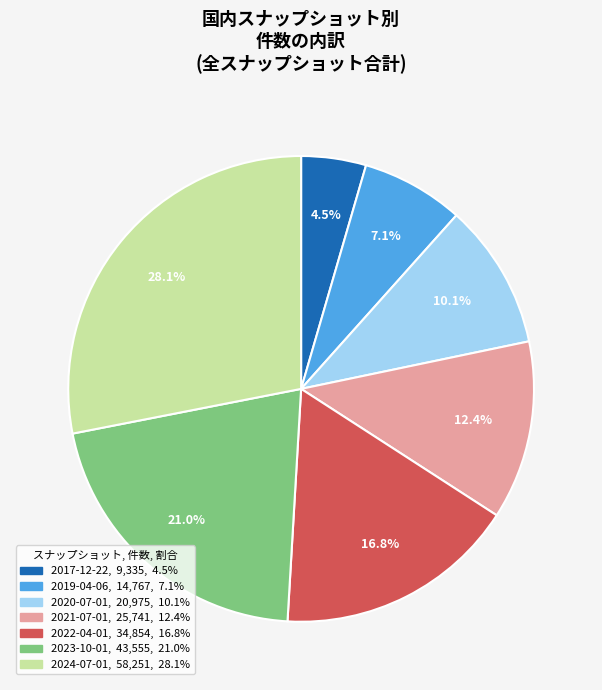

How many segments does this pie chart have?

7